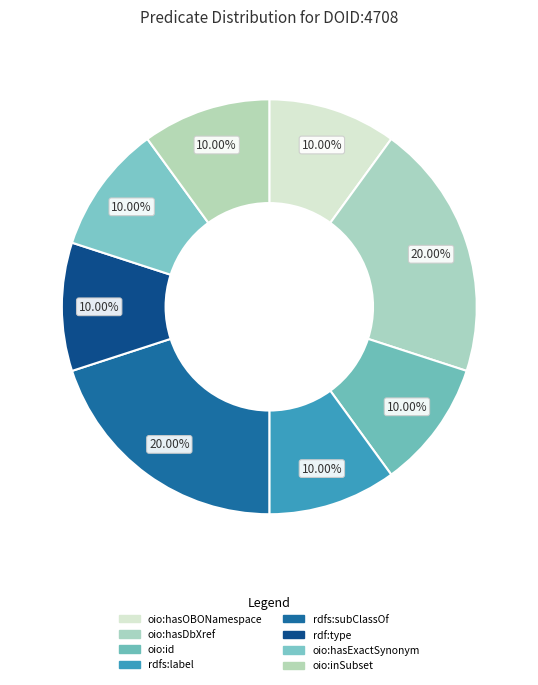

What is the total percentage of oio:hasDbXref and rdfs:subClassOf?

40.0%